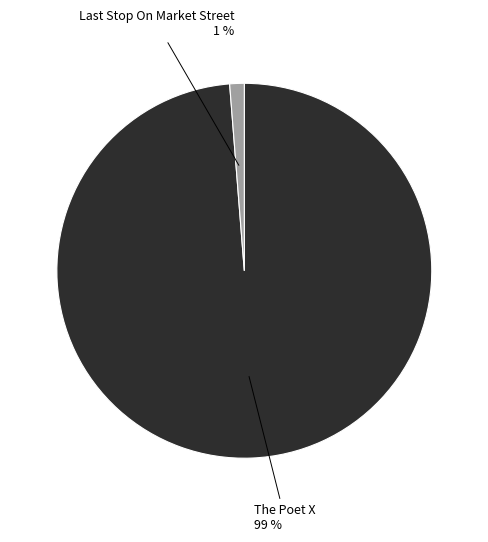

To the nearest percent, what is the difference between the largest and smallest slice percentages?

98%